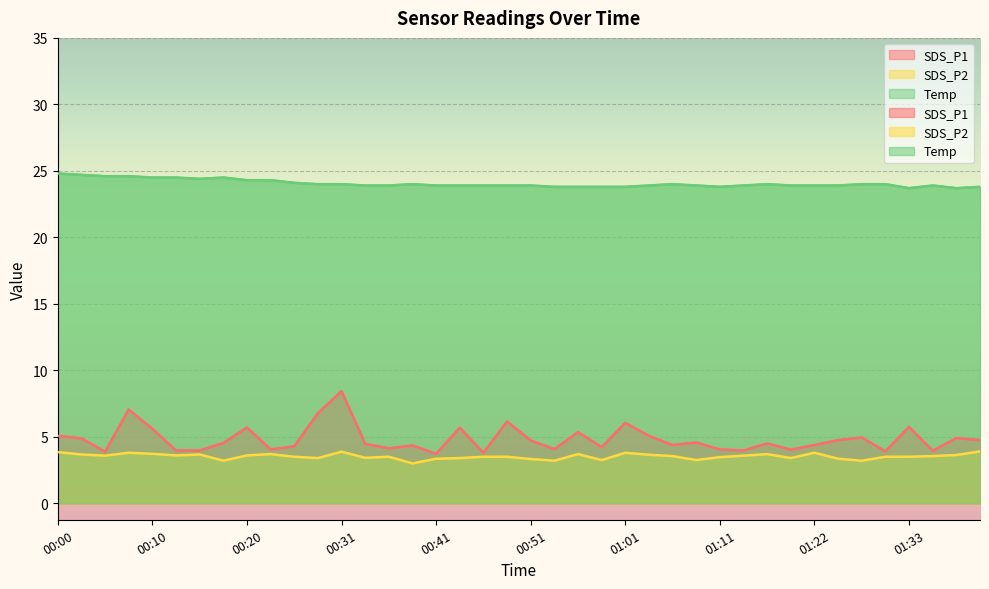

Reading right to left, list all the values displayed in this chart.

SDS_P1: 4.8	4.9	4.0	5.8	3.9	5.0	4.8	4.4	4.0	4.5	4.0	4.0	4.6	4.4	5.1	6.0	4.2	5.3	4.1	4.7	6.2	3.8	5.7	3.7	4.3	4.1	4.5	8.4	6.8	4.3	4.0	5.7	4.5	4.0	4.0	5.6	7.0	3.9	4.9	5.1
SDS_P2: 3.9	3.6	3.5	3.5	3.5	3.2	3.4	3.8	3.4	3.7	3.6	3.5	3.2	3.5	3.6	3.8	3.2	3.7	3.2	3.3	3.5	3.5	3.4	3.4	3.0	3.5	3.4	3.9	3.4	3.5	3.7	3.6	3.2	3.7	3.6	3.7	3.8	3.6	3.7	3.9
Temp: 23.8	23.7	23.9	23.7	24.0	24.0	23.9	23.9	23.9	24.0	23.9	23.8	23.9	24.0	23.9	23.8	23.8	23.8	23.8	23.9	23.9	23.9	23.9	23.9	24.0	23.9	23.9	24.0	24.0	24.1	24.3	24.3	24.5	24.4	24.5	24.5	24.6	24.6	24.7	24.8